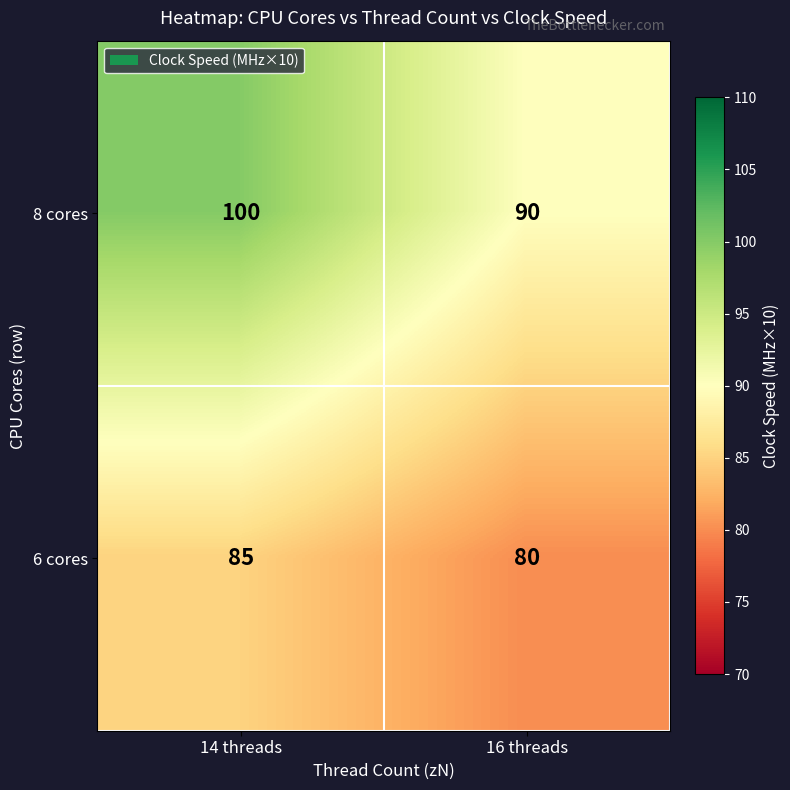

At which category is the sum across all series the highest?

14 threads